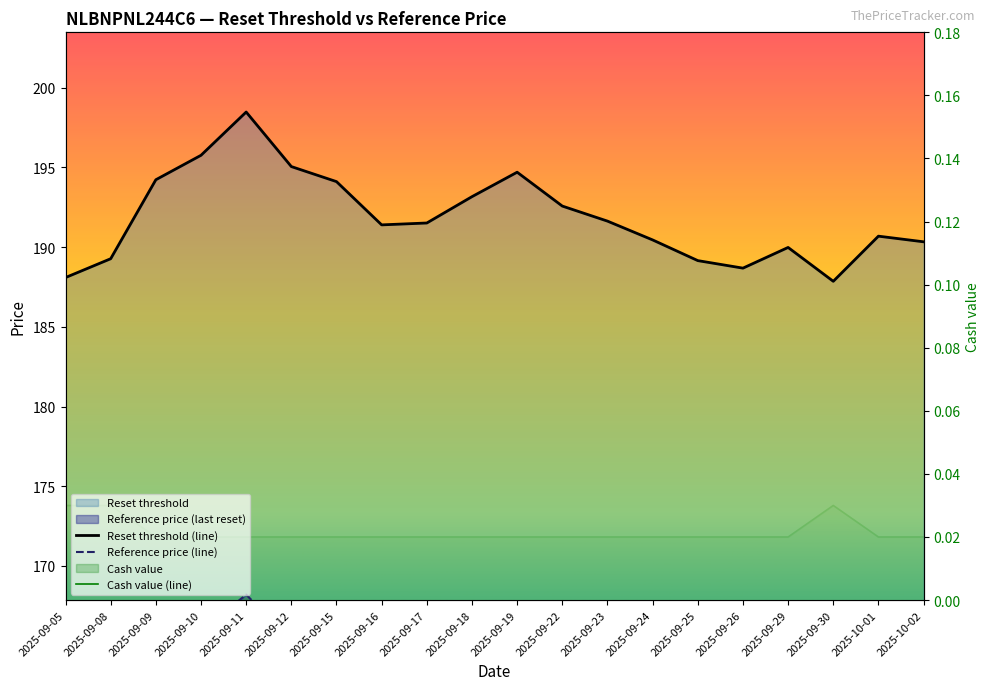

How many Cash value values are between 0 and 1?

20